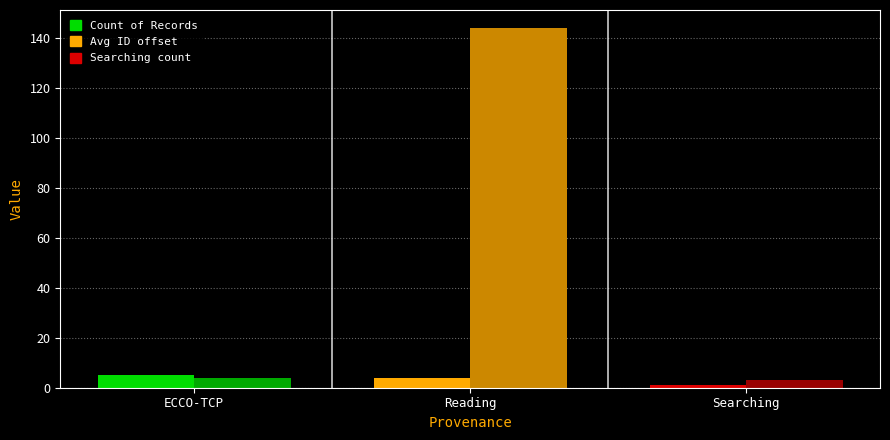

What is the total value across all series at Reading?

148